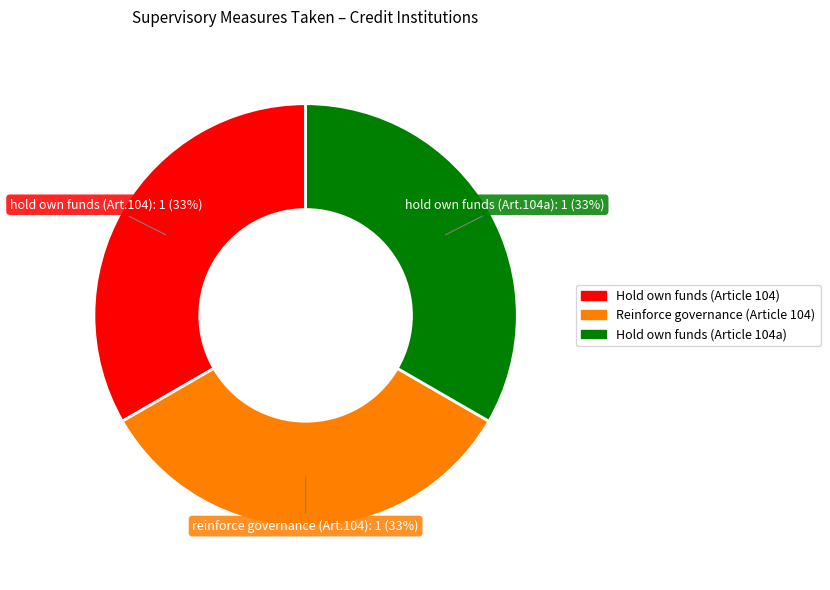

Does any single category account for the majority?

No